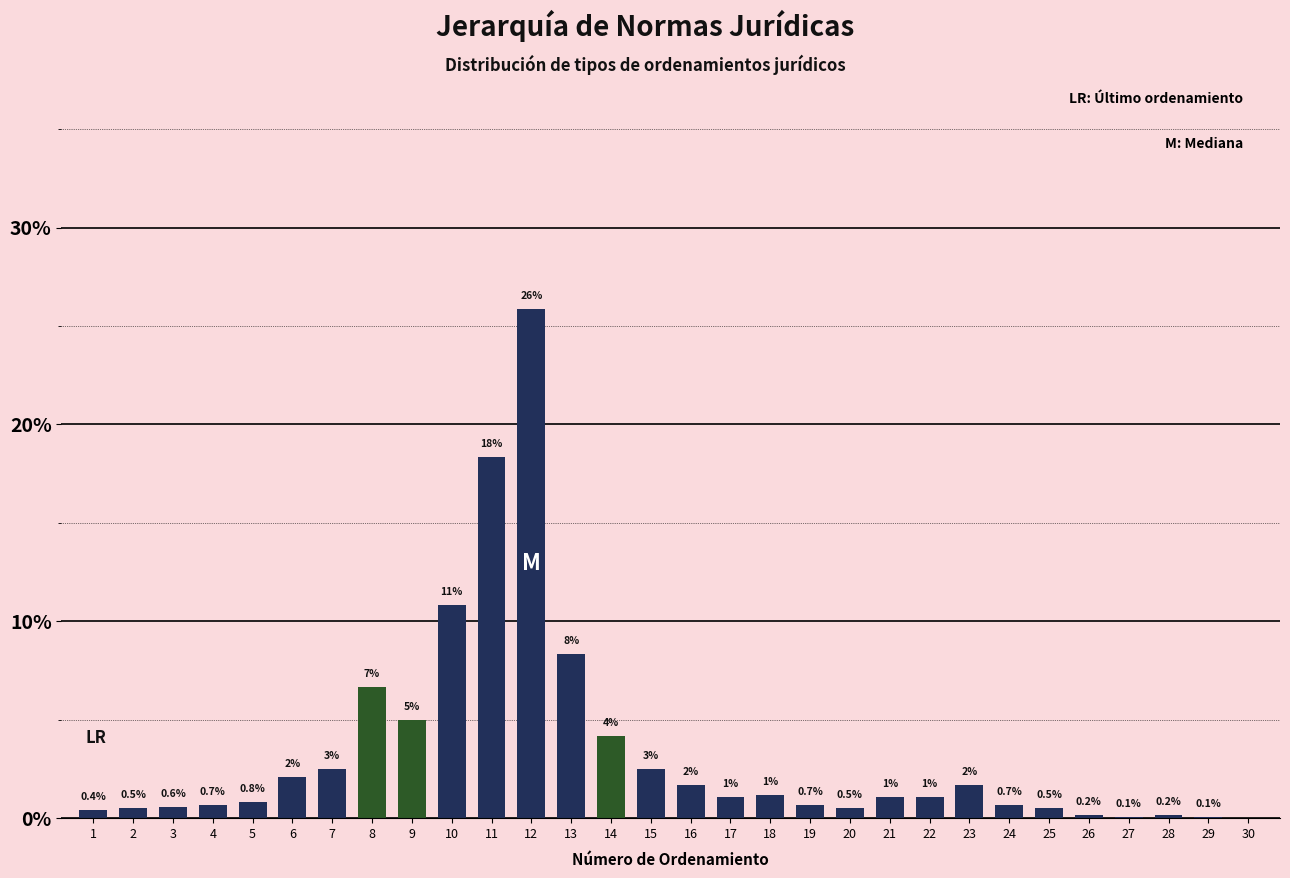

Which has a higher value, 19 or 13?

13